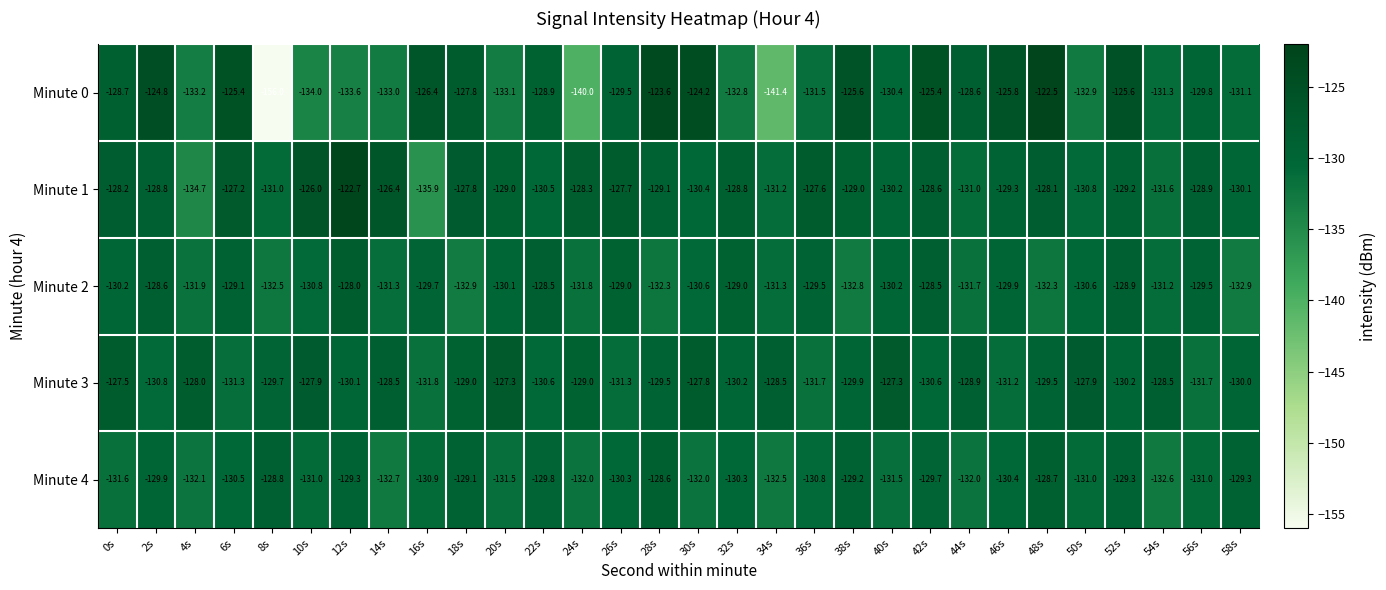

At which category does the chart reach its minimum across all series?

8s